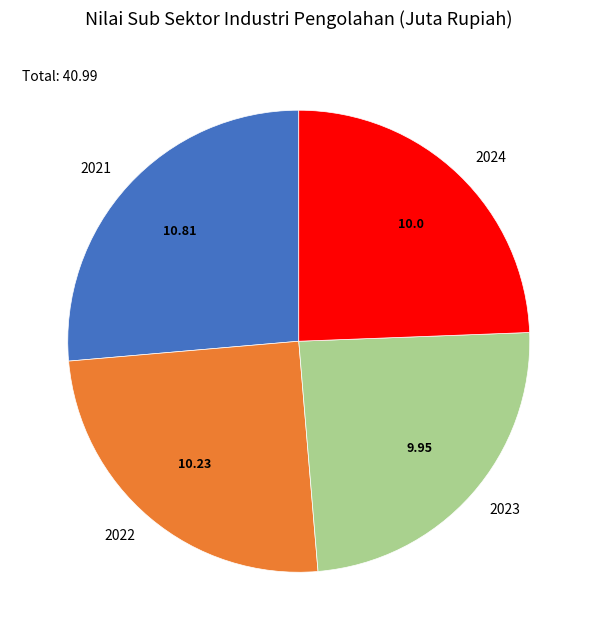

The 2024 slice represents 24% of the pie. True or false?

True